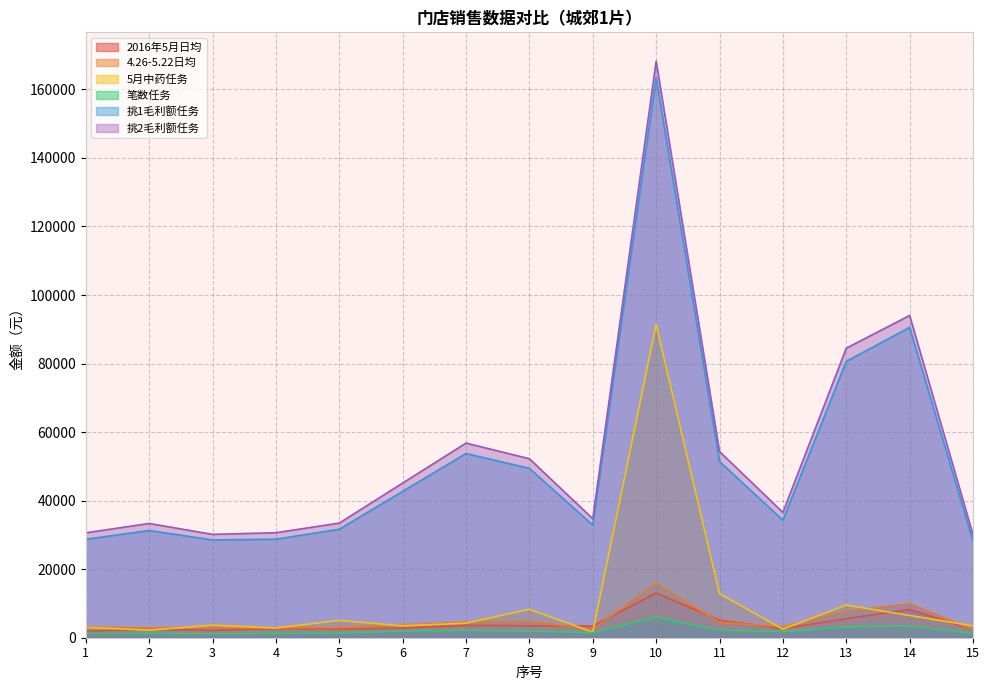

How many lines are shown in the chart?

6